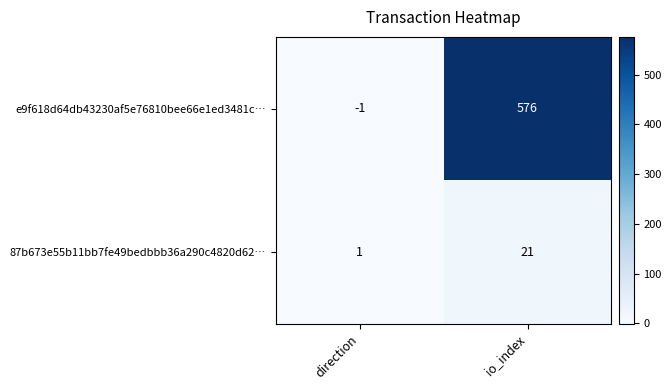

At which category is the sum across all series the highest?

io_index